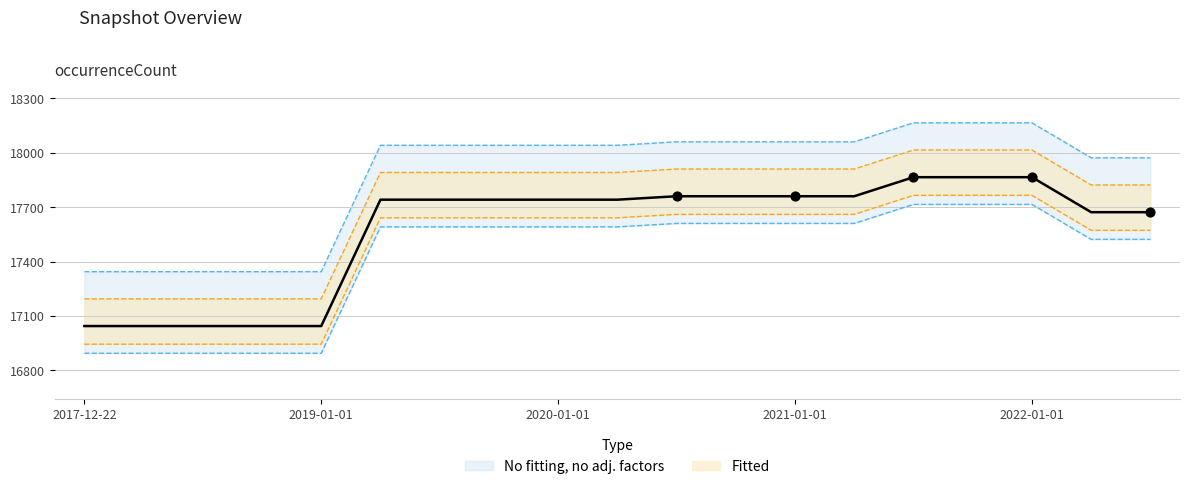

Approximately how many times larger is the value at 2018-09-28 compared to 2019-01-01?

1.0